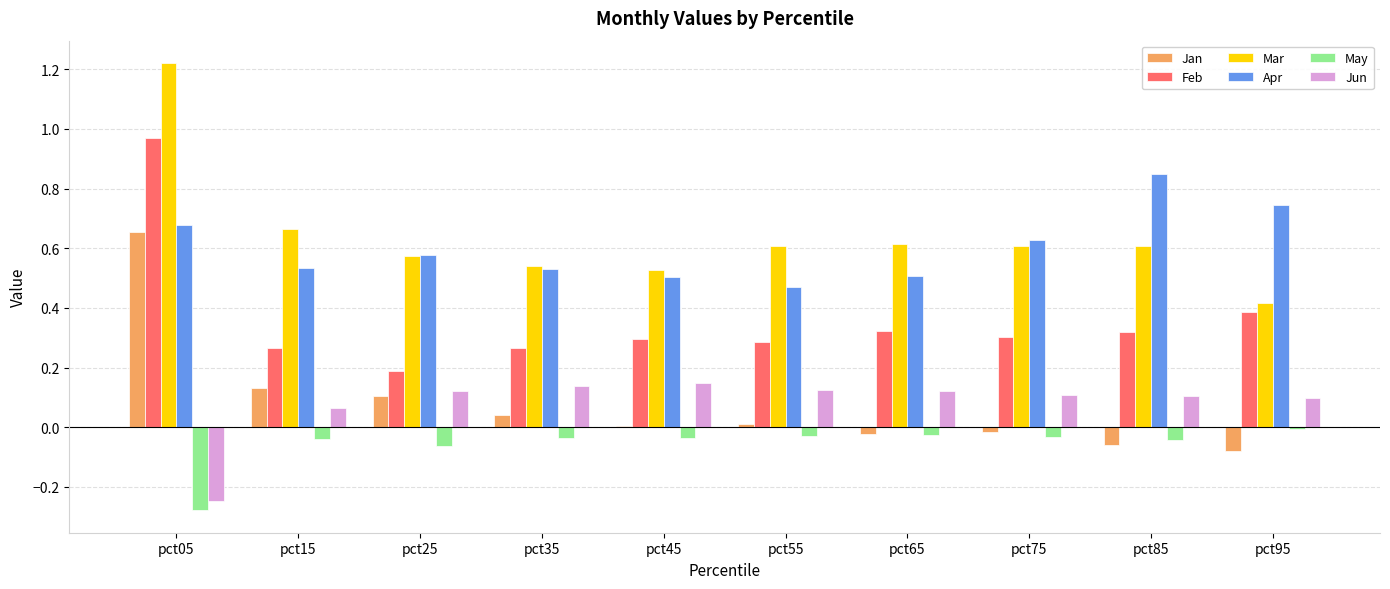

True or false: Feb has a value of 0.3 at pct35.

True